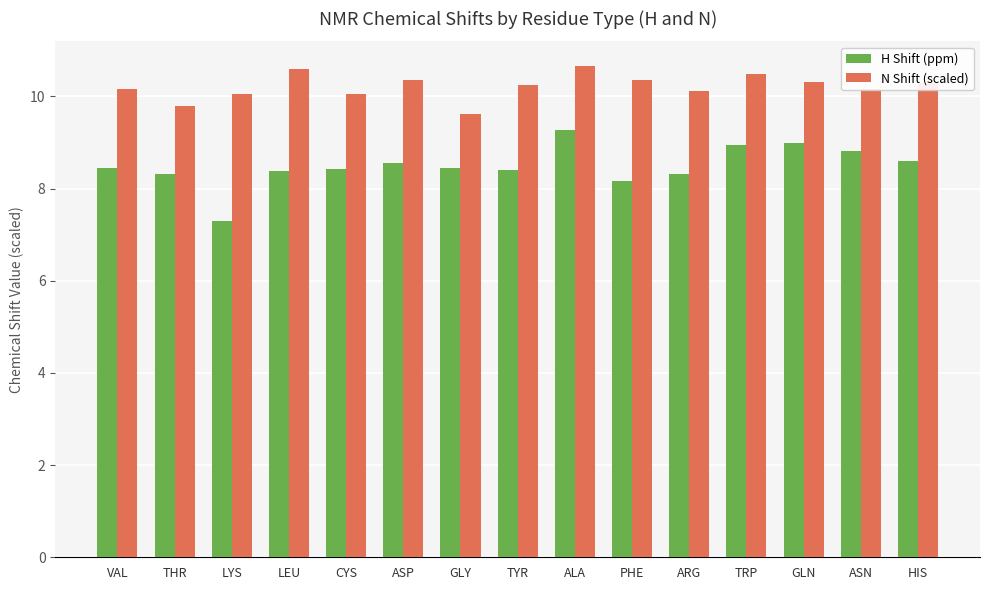

Is it true that N Shift (scaled) equals 9.8 at THR?

True